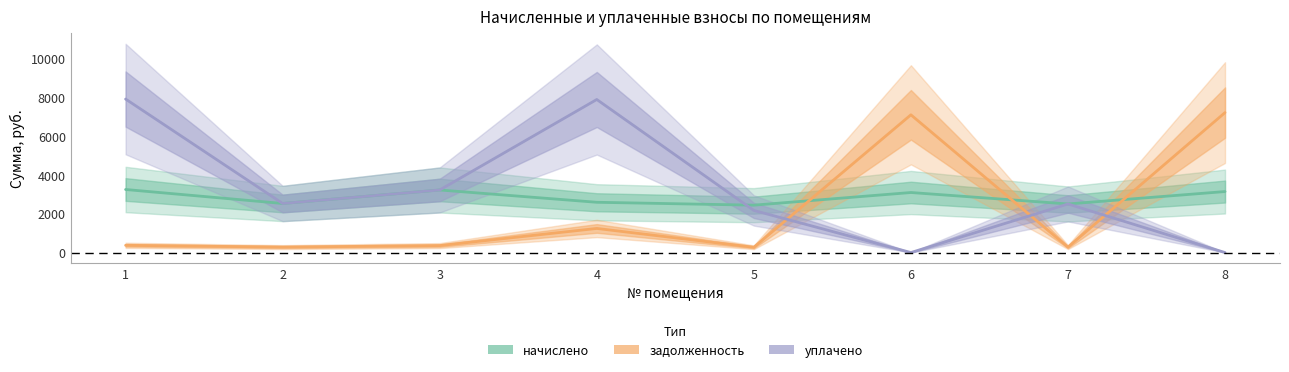

At 6, list the series in order from largest to smallest.

задолженность, начислено, уплачено